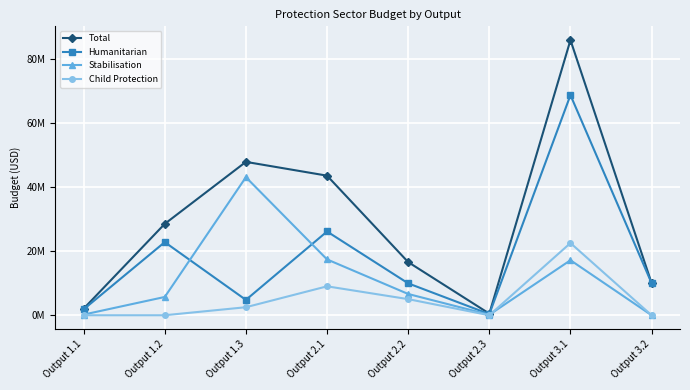

Does the chart have visible grid lines?

Yes